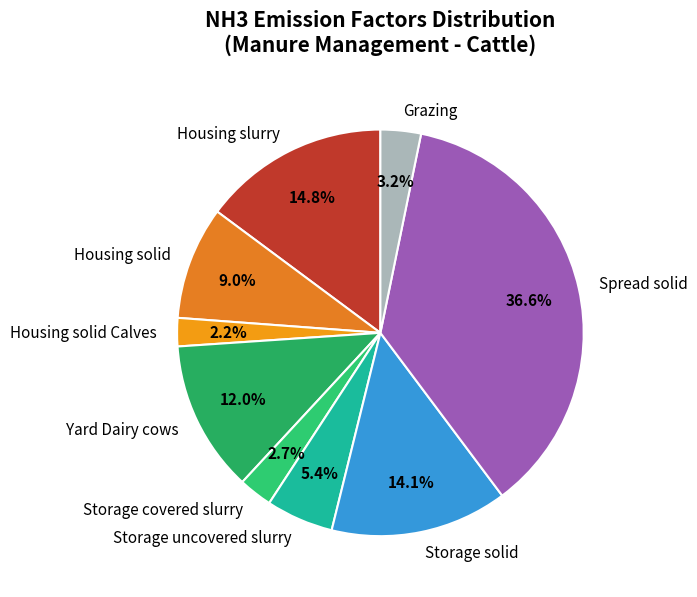

Does Housing solid account for over 50% of the chart?

No